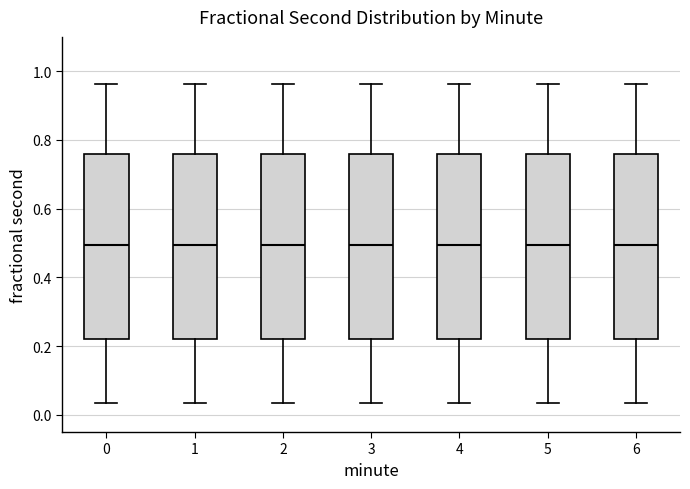

Where is the upper edge of the box at x = 4 on the y-axis? The values are not printed on the chart, so give them approximately, as read against the axis.

0.76